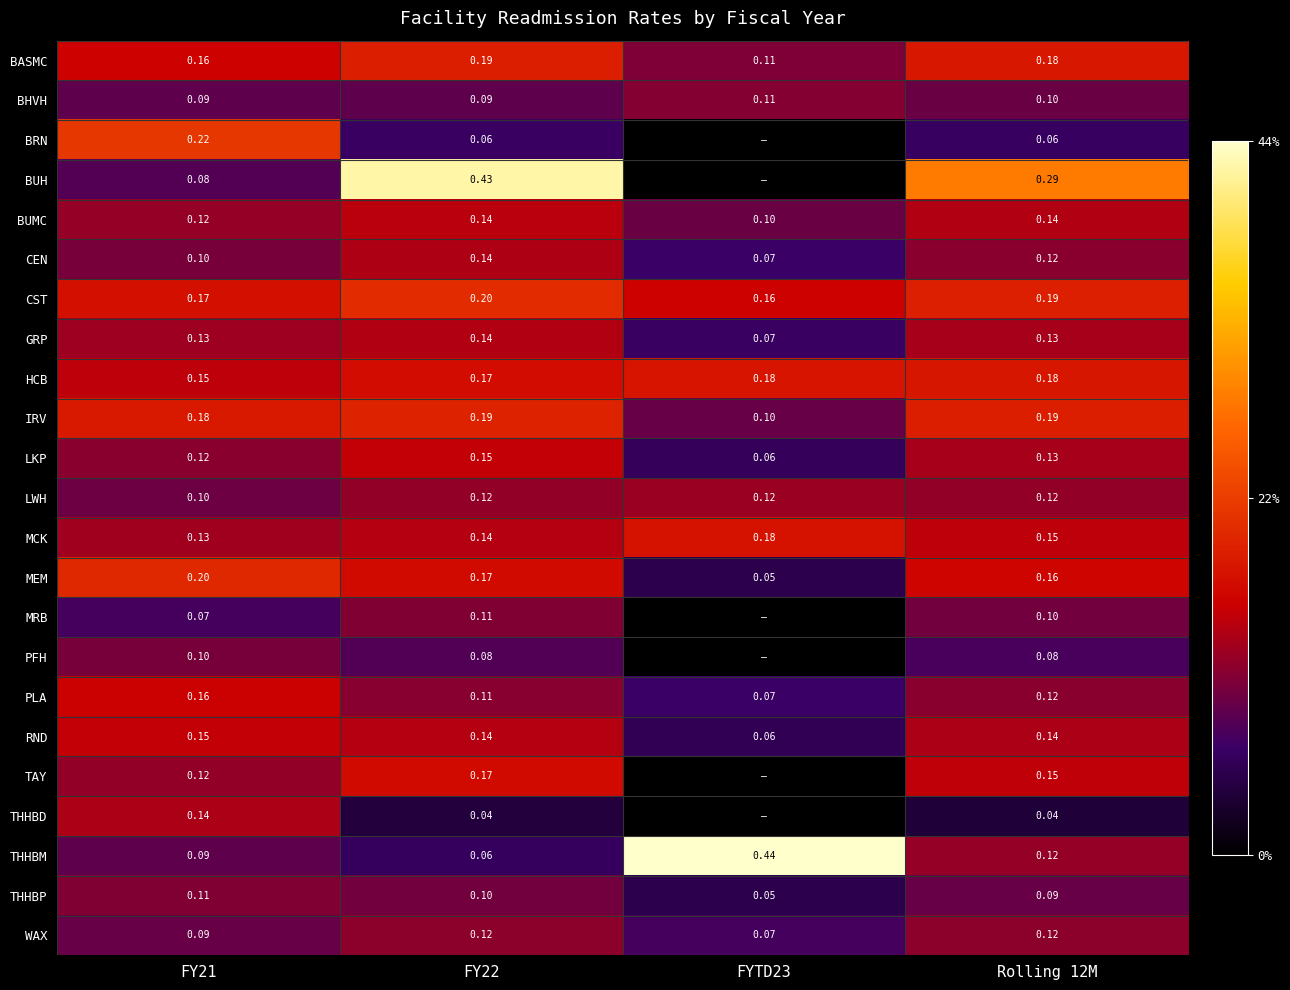

Is the value of MRB at FY21 greater than the value of THHBP at FY21?

No